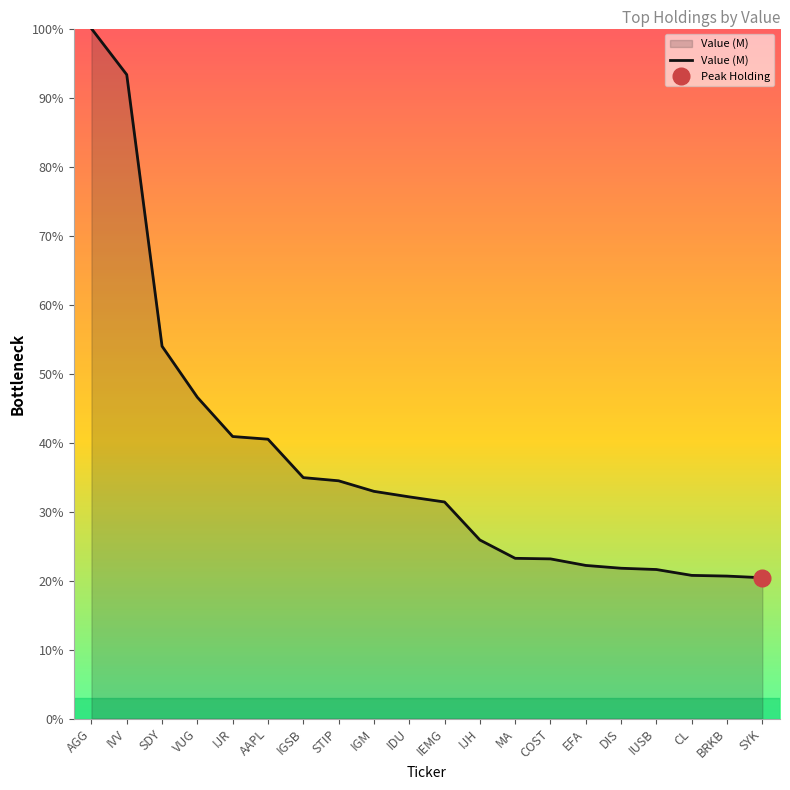

Reading right to left, extract all data points from this chart.

SYK=20.4	BRKB=20.6	CL=20.7	IUSB=21.6	DIS=21.8	EFA=22.2	COST=23.1	MA=23.2	IJH=25.9	IEMG=31.4	IDU=32.1	IGM=32.9	STIP=34.5	IGSB=34.9	AAPL=40.5	IJR=40.9	VUG=46.6	SDY=54.0	IVV=93.3	AGG=100.0